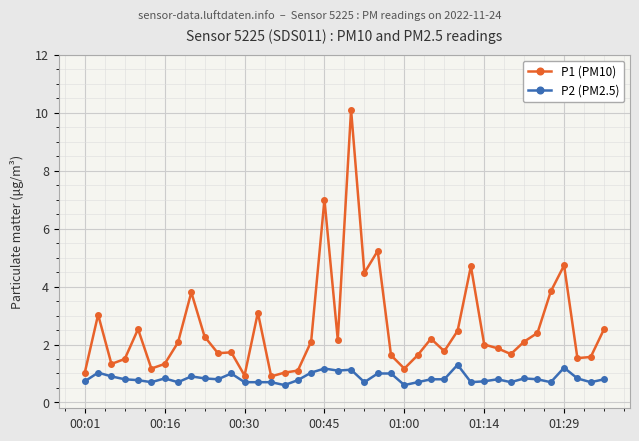

What is the minimum value shown in the chart?

0.6